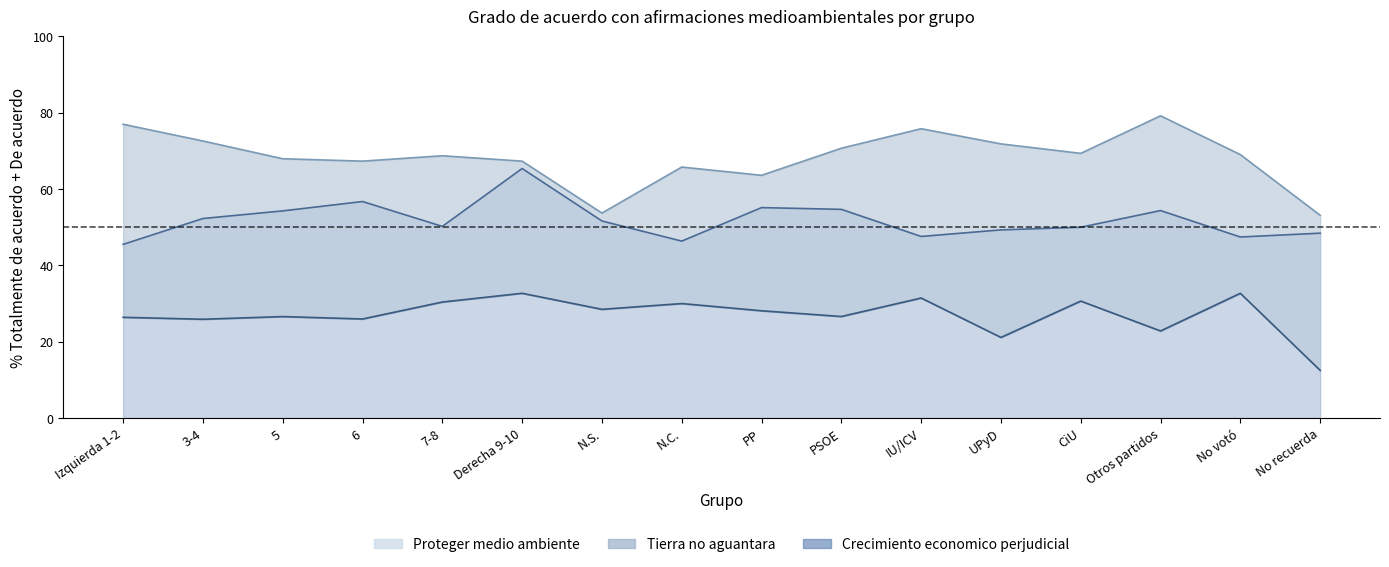

Between Derecha 9-10 and IU/ICV, which is larger?

Derecha 9-10